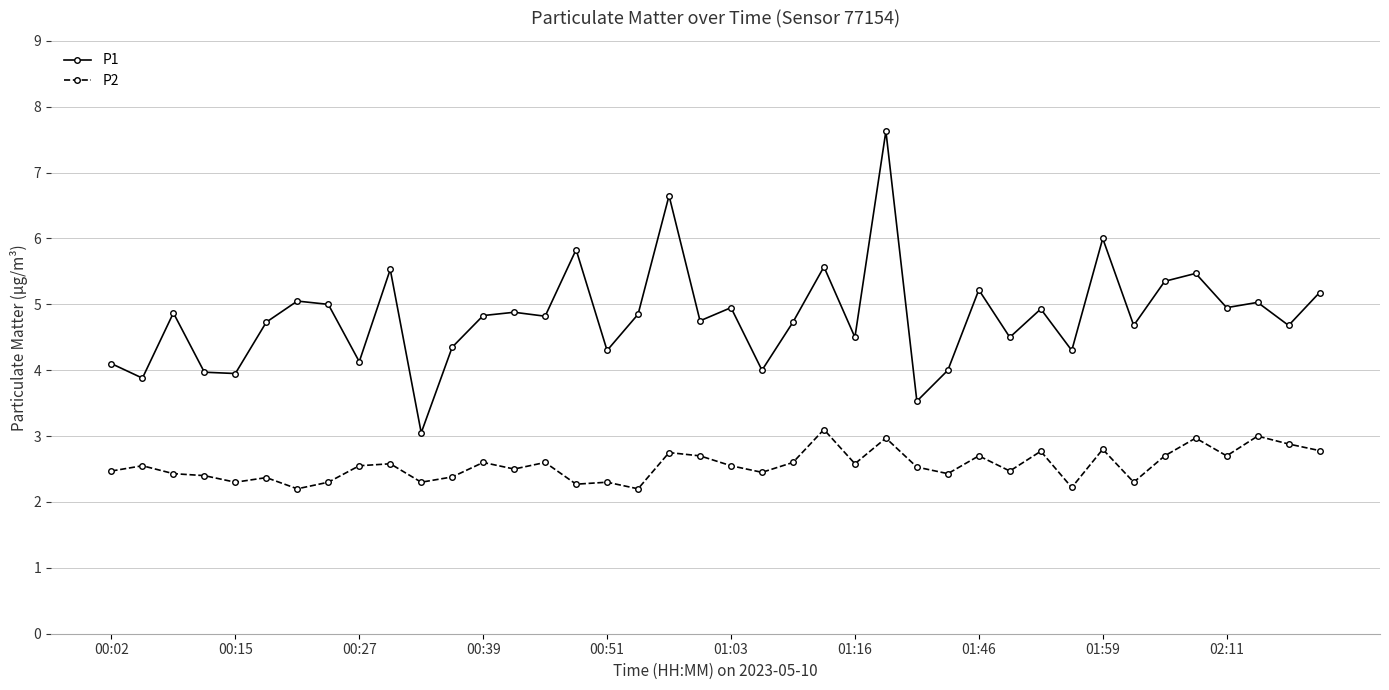

What is the minimum value shown in the chart?

2.2